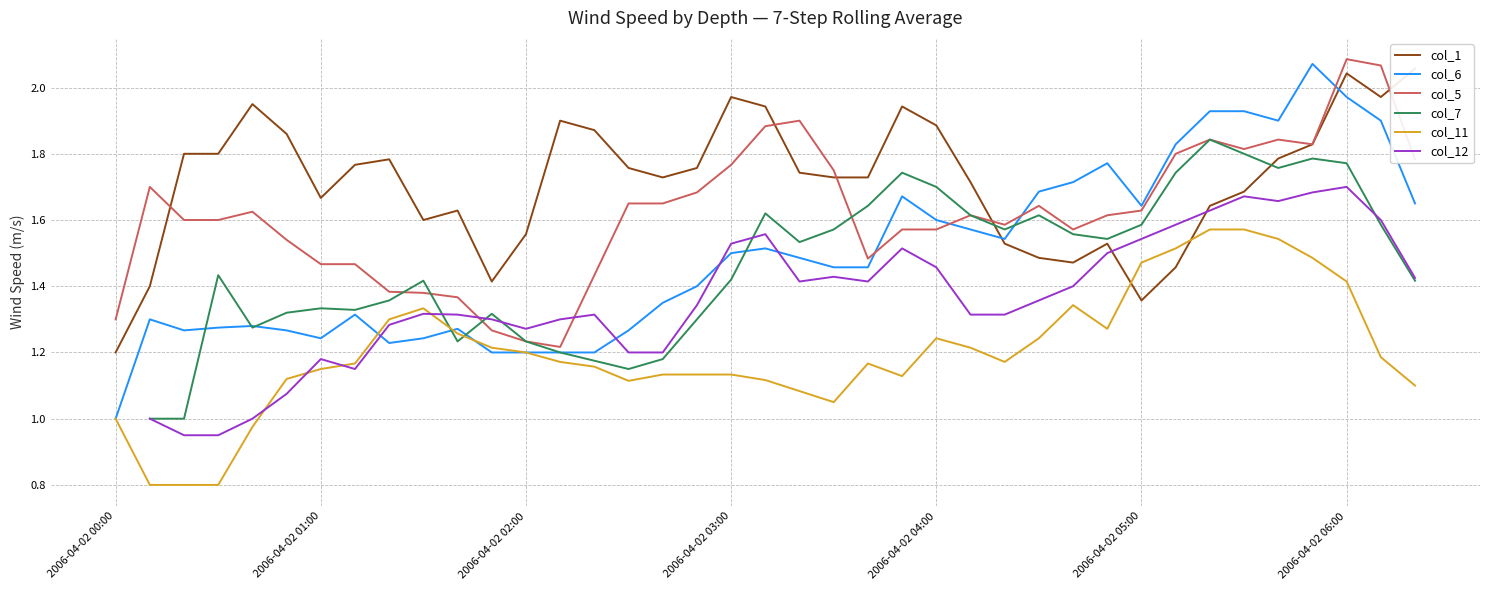

Is it true that col_6 equals 1.5 at 2006-04-02 03:00?

True